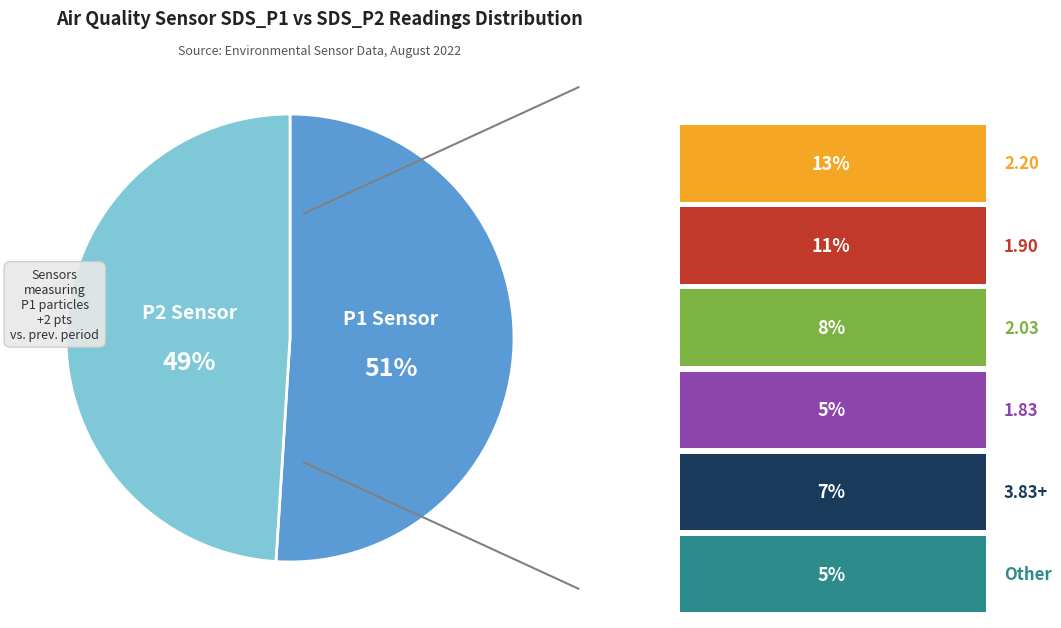

How many segments does this pie chart have?

2